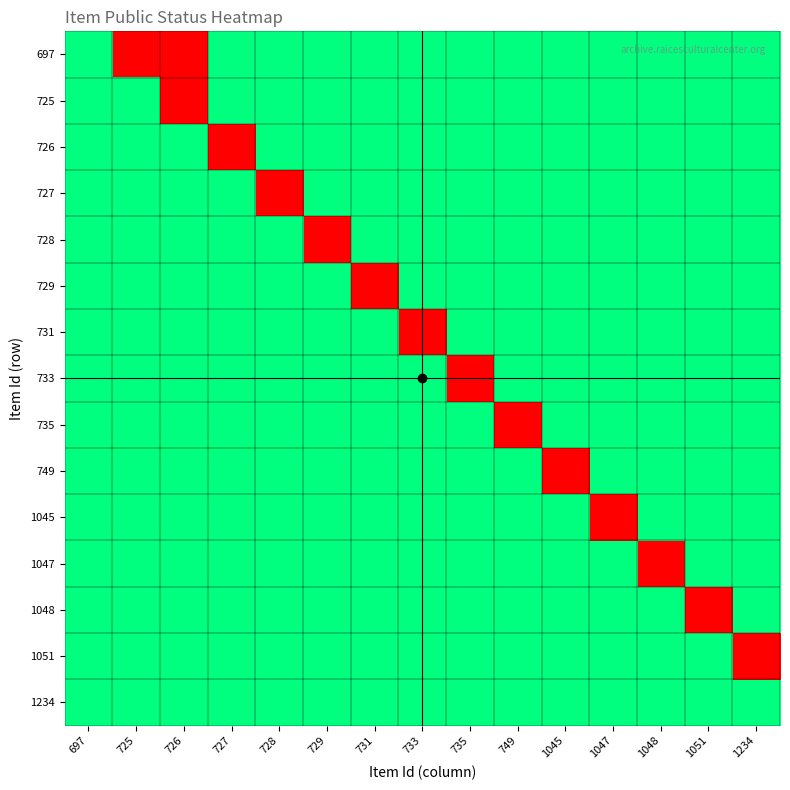

Which series has the largest range (max minus min)?

697